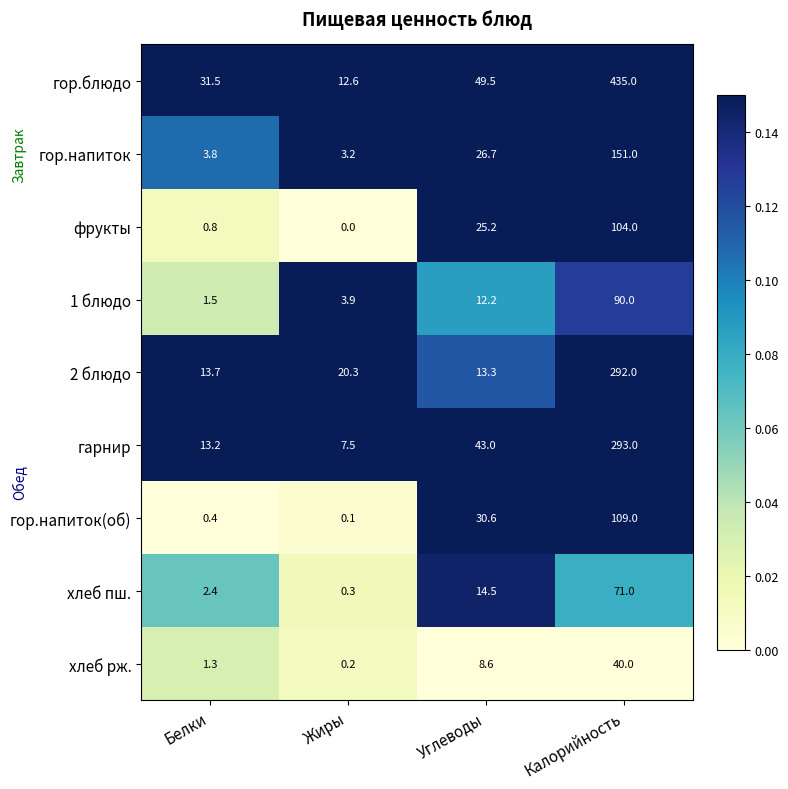

What is the difference between the highest and lowest values at Углеводы?

40.9